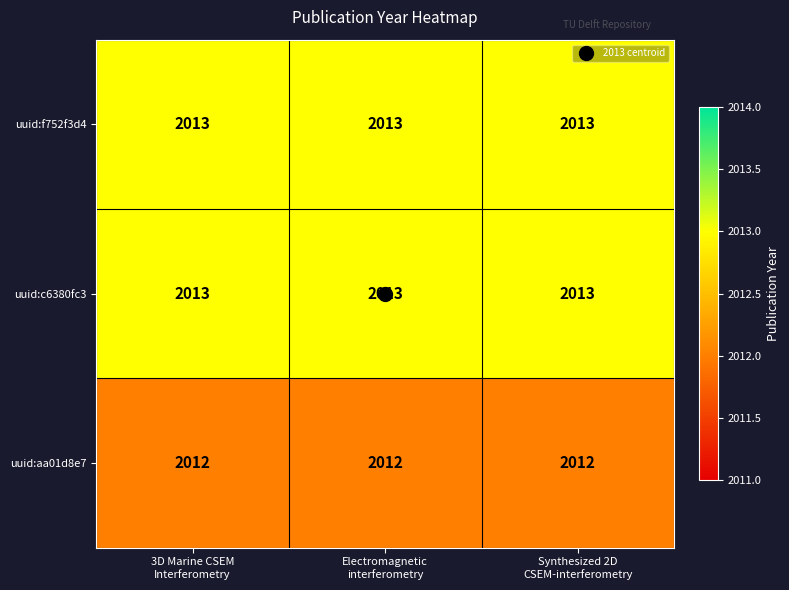

What is the sum of all uuid:aa01d8e7 values?

6036